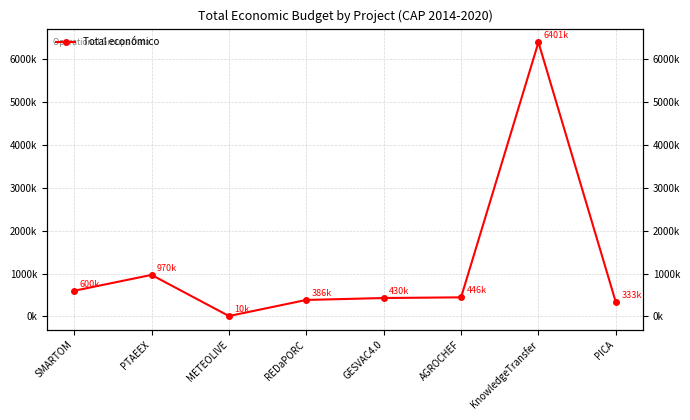

Reading left to right, transcribe all the data shown in this chart.

SMARTOM=599962	PTAEEX=969996	METEOLIVE=10000	REDaPORC=385549	GESVAC4.0=430411	AGROCHEF=446440	KnowledgeTransfer=6401275	PICA=333001